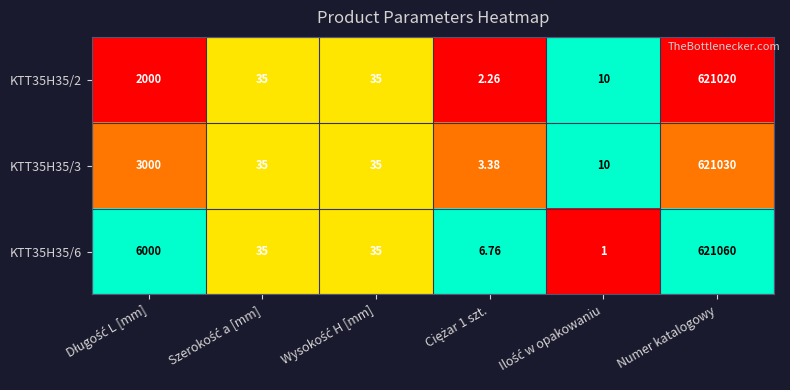

At which category is the sum across all series the highest?

Numer katalogowy